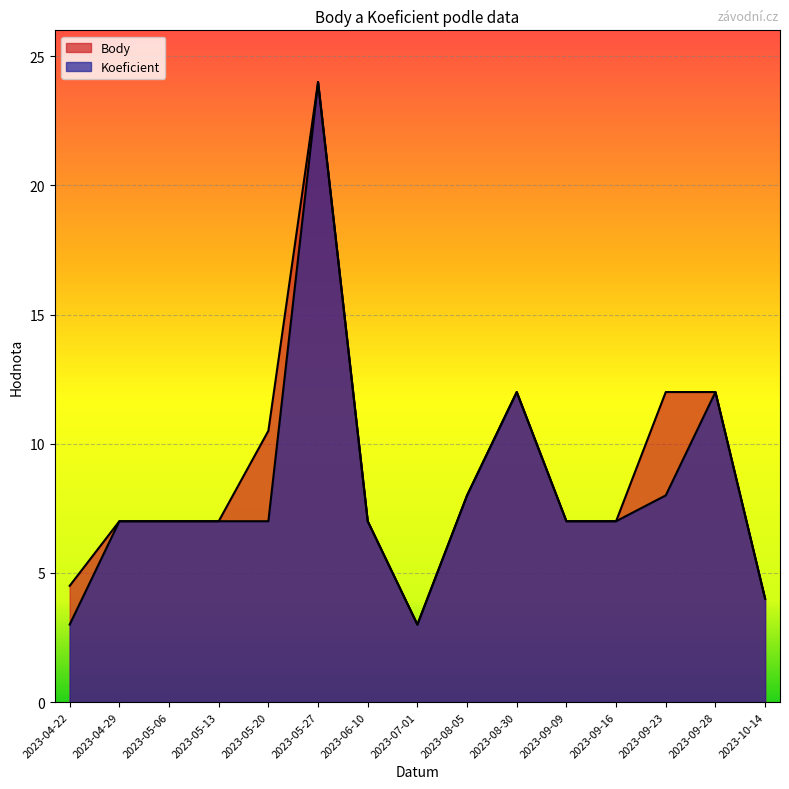

What is the difference between the second highest and minimum values in the Koeficient series?

9.0